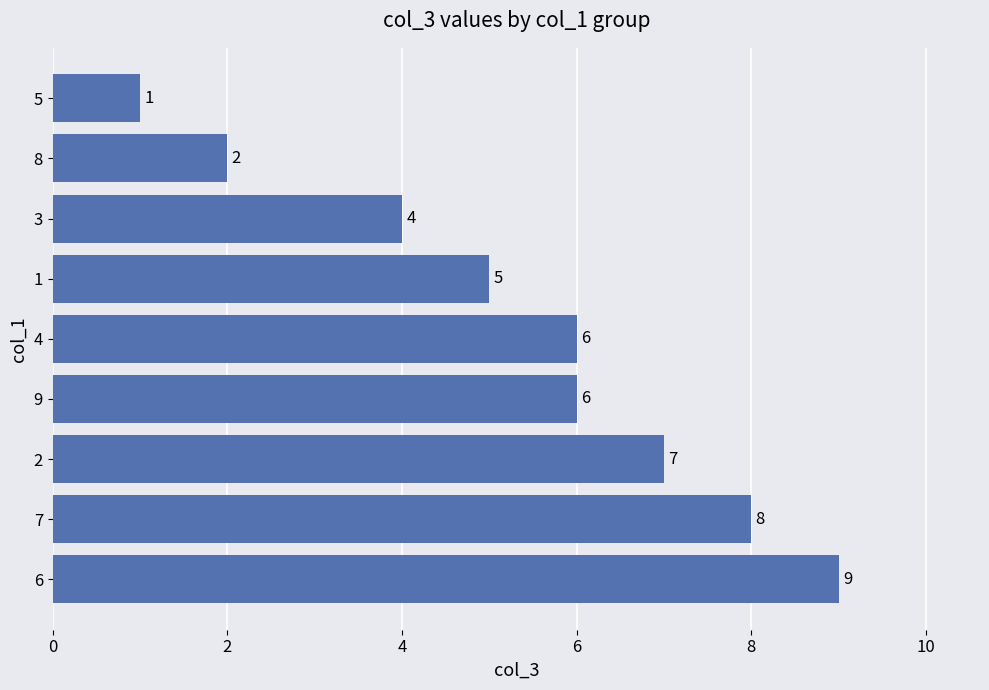

The chart shows a value of 13 at 6. True or false?

False